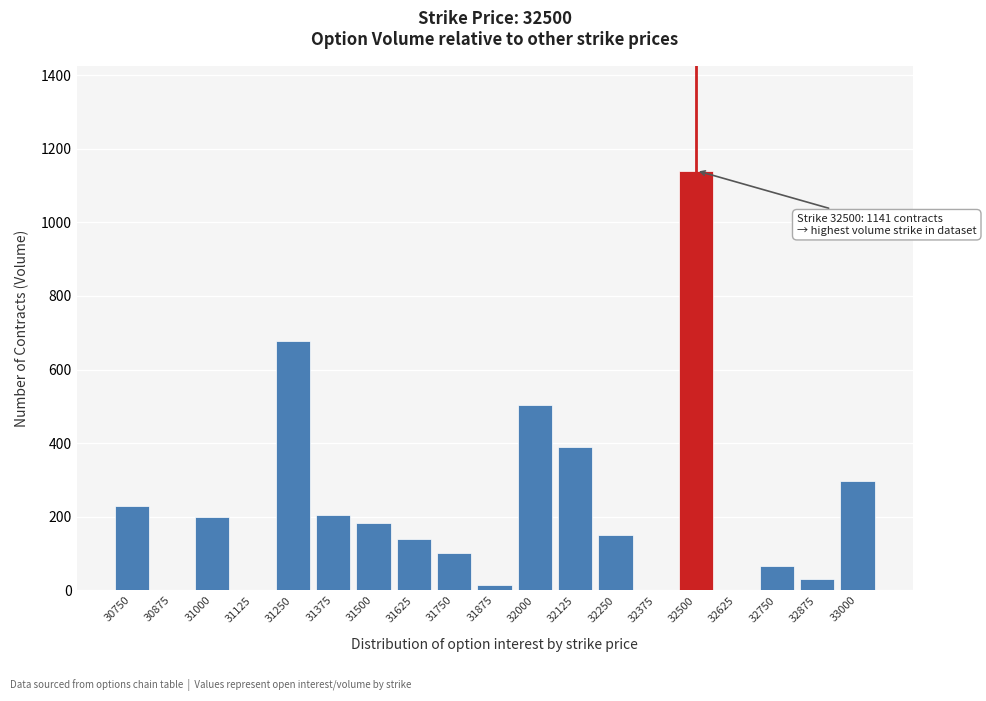

What is the change in value from 32625 to 33000?

+297